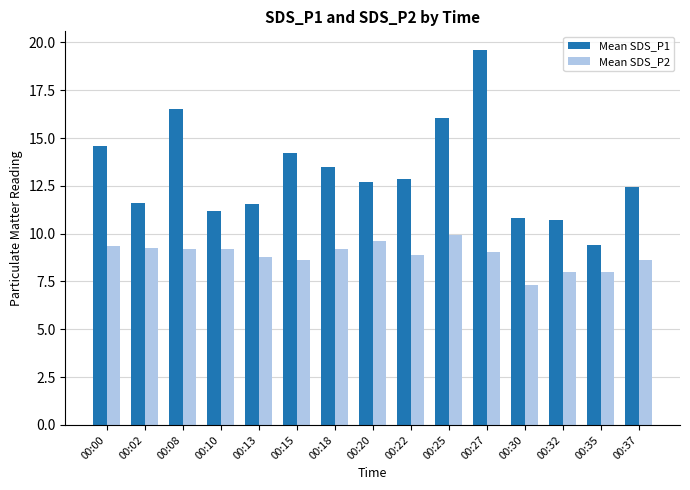

What value does the Mean SDS_P2 series have at 00:30?

7.3